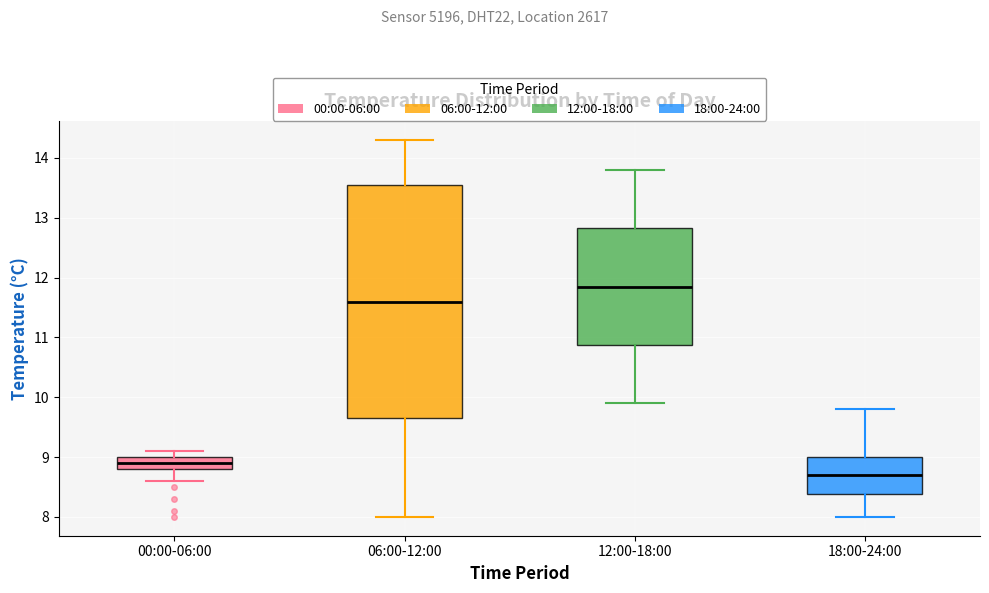

Where does the median line of the box for 00:00-06:00 sit on the y-axis? The values are not printed on the chart, so give them approximately, as read against the axis.

8.9